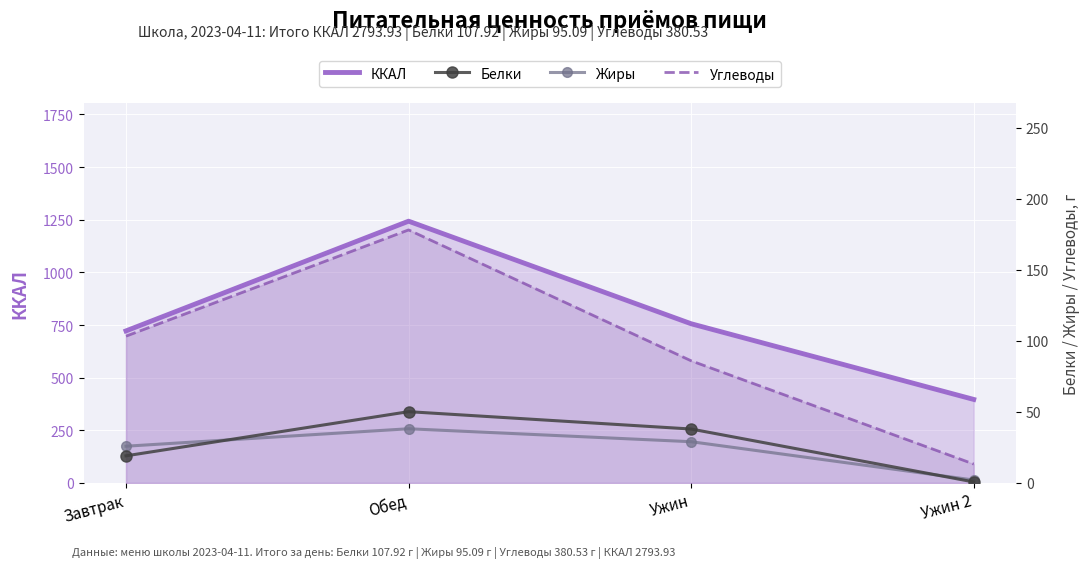

True or false: ККАЛ and Жиры intersect in this chart.

False